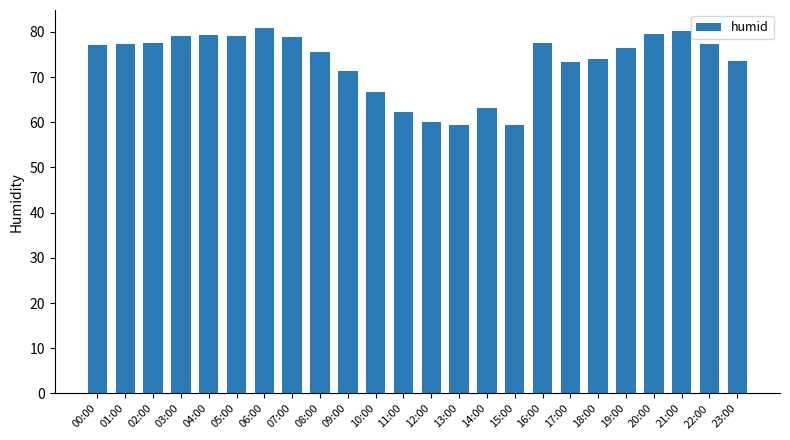

True or false: the data shows 21.6 at 06:00.

False